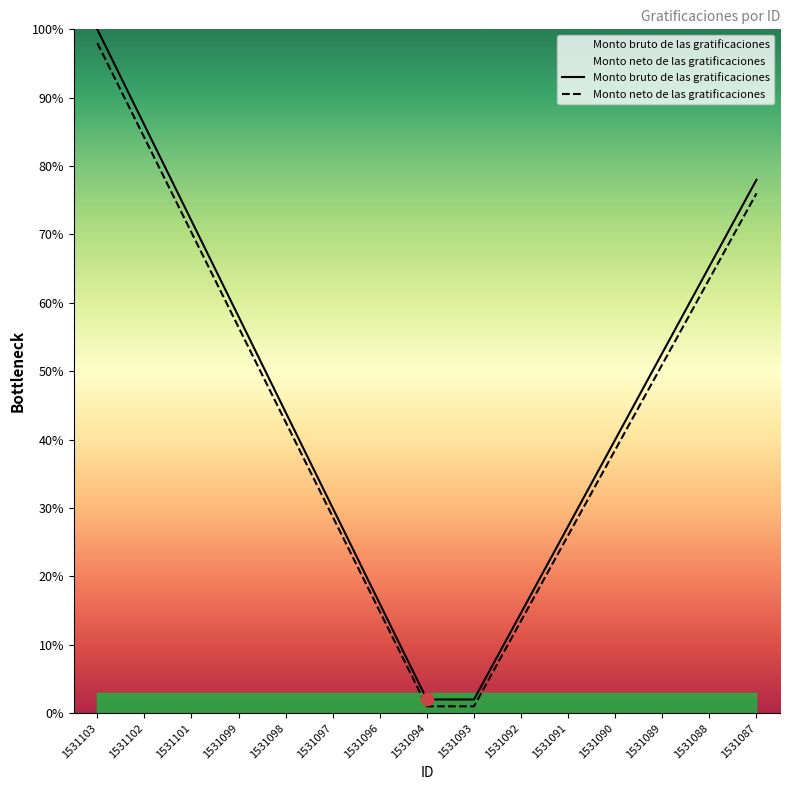

What are all the series names shown in the legend?

Monto bruto de las gratificaciones, Monto neto de las gratificaciones